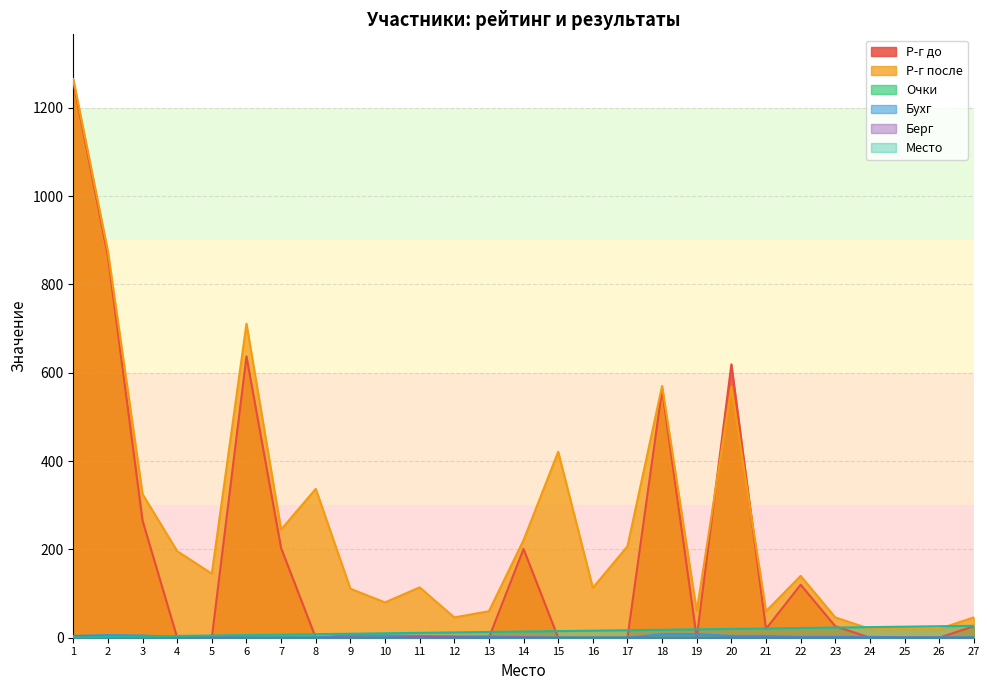

Which series ends up on top after the final intersection of Р-г после and Р-г до?

Р-г после